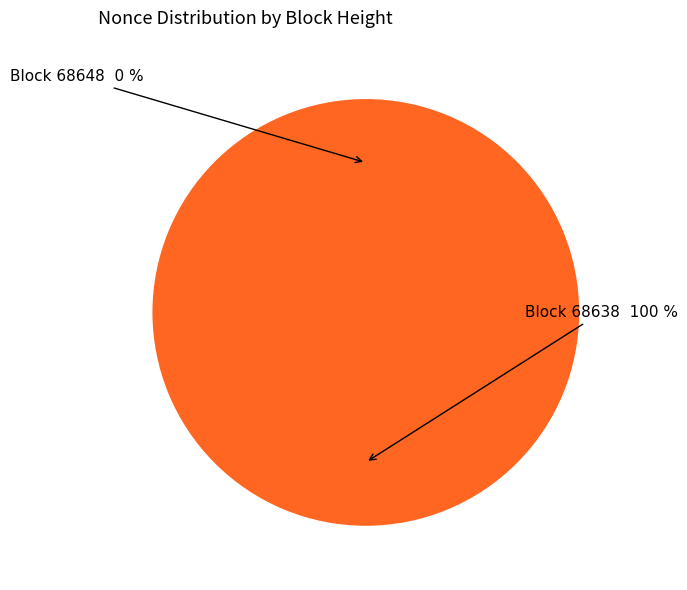

Does 68638 account for over 50% of the chart?

Yes